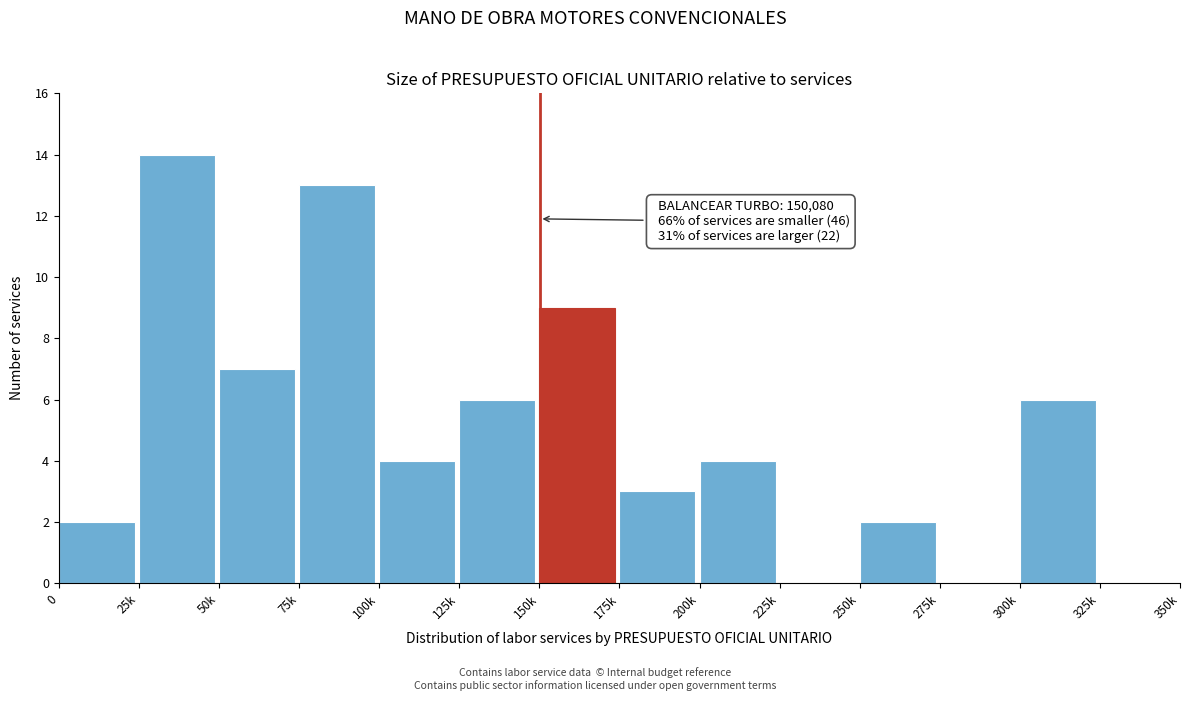

Reading right to left, what are all the values shown in this chart?

325k=0	300k=6	275k=0	250k=2	225k=0	200k=4	175k=3	150k=9	125k=6	100k=4	75k=13	50k=7	25k=14	0=2